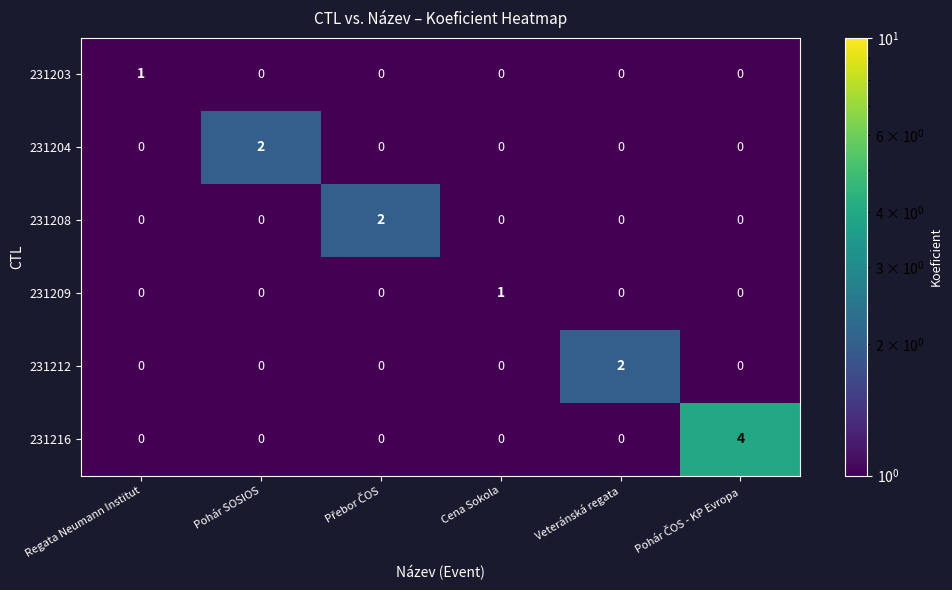

How many 231209 values are between 0 and 1?

6